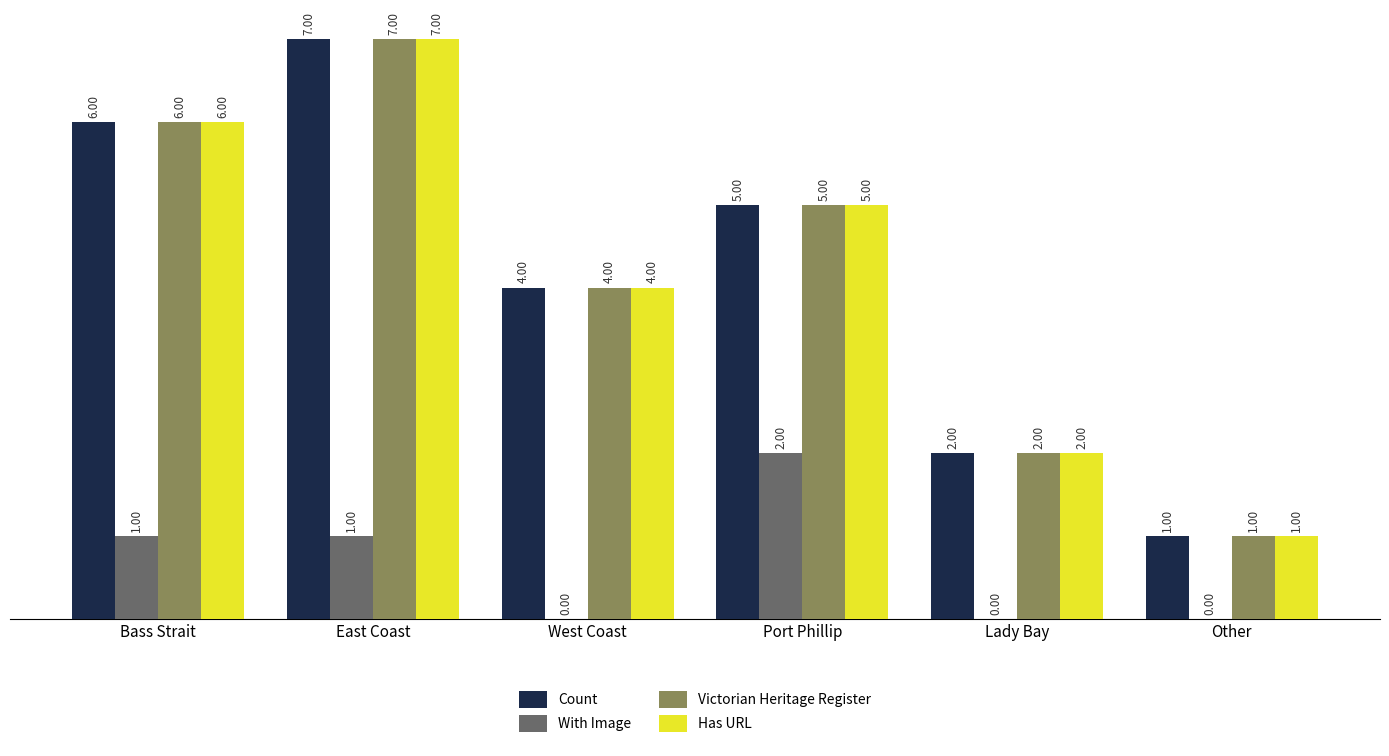

The value of Count at Bass Strait is 10. True or false?

False